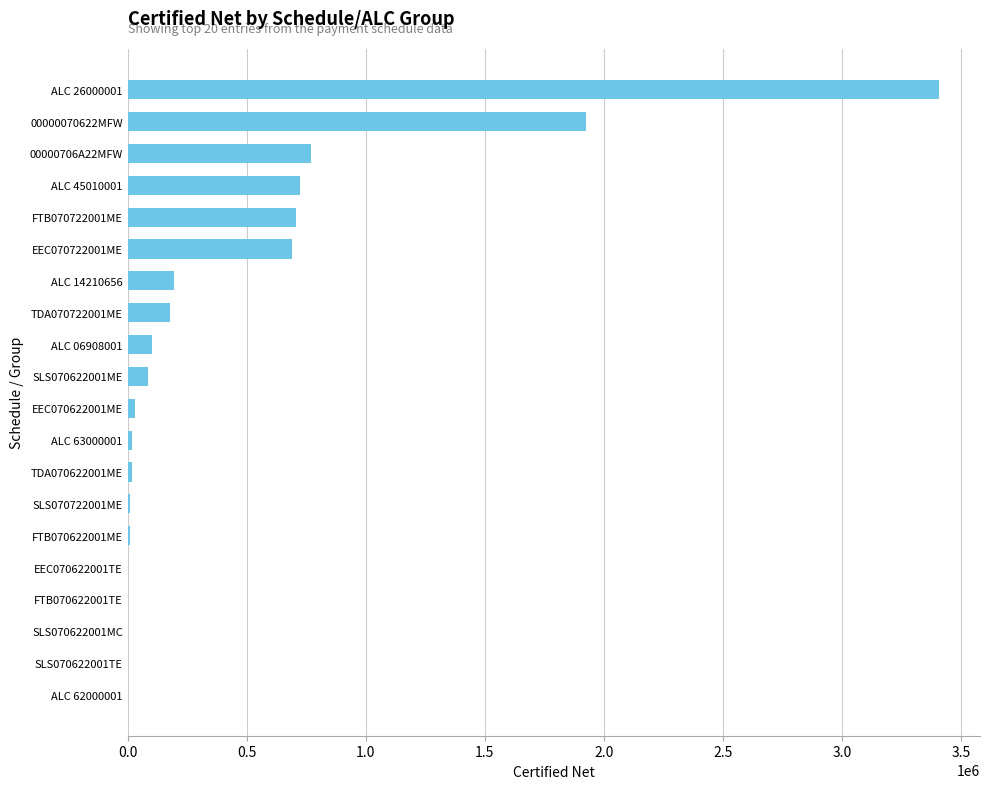

The value at FTB070722001ME is 705760.9. True or false?

True